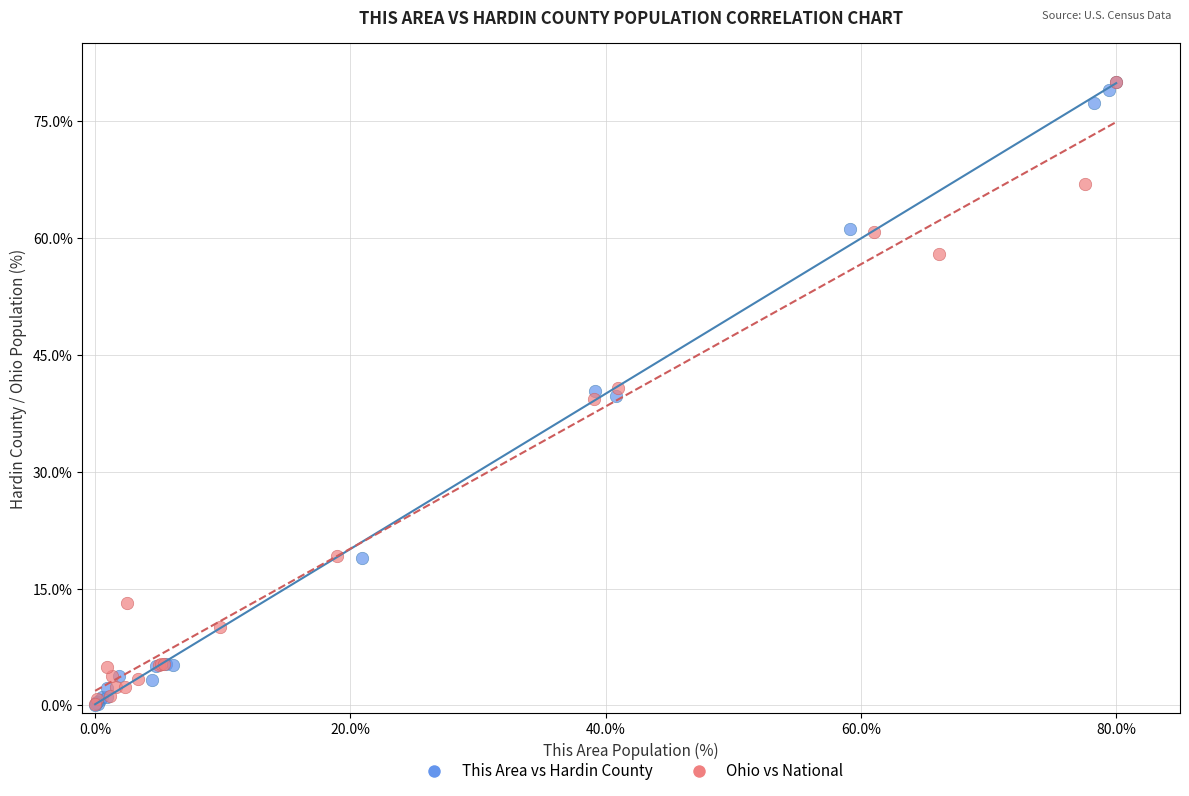

What are all the series names shown in the legend?

This Area vs Hardin County, Ohio vs National